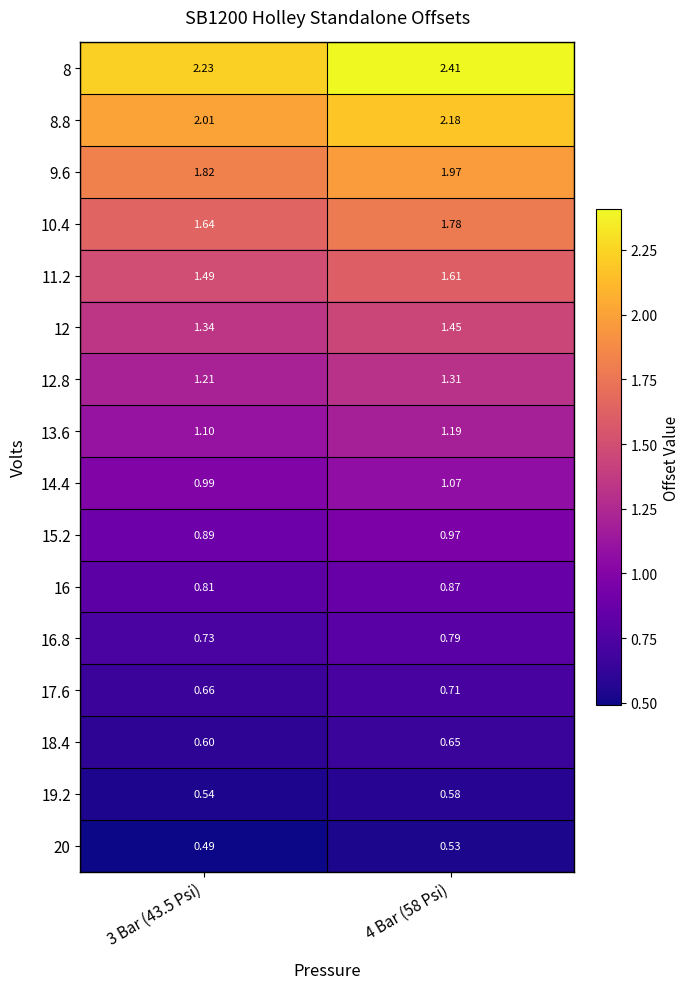

Is the value of 16 at 3 Bar (43.5 Psi) greater than the value of 8.8 at 4 Bar (58 Psi)?

No